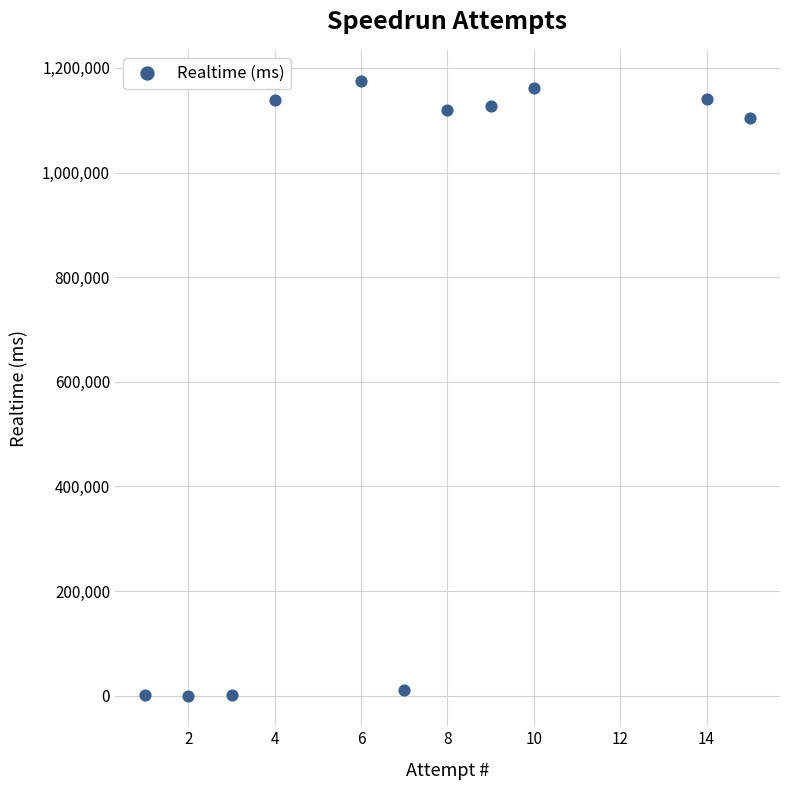

What Y value in the scatter plot is closest to 588140?

1103461